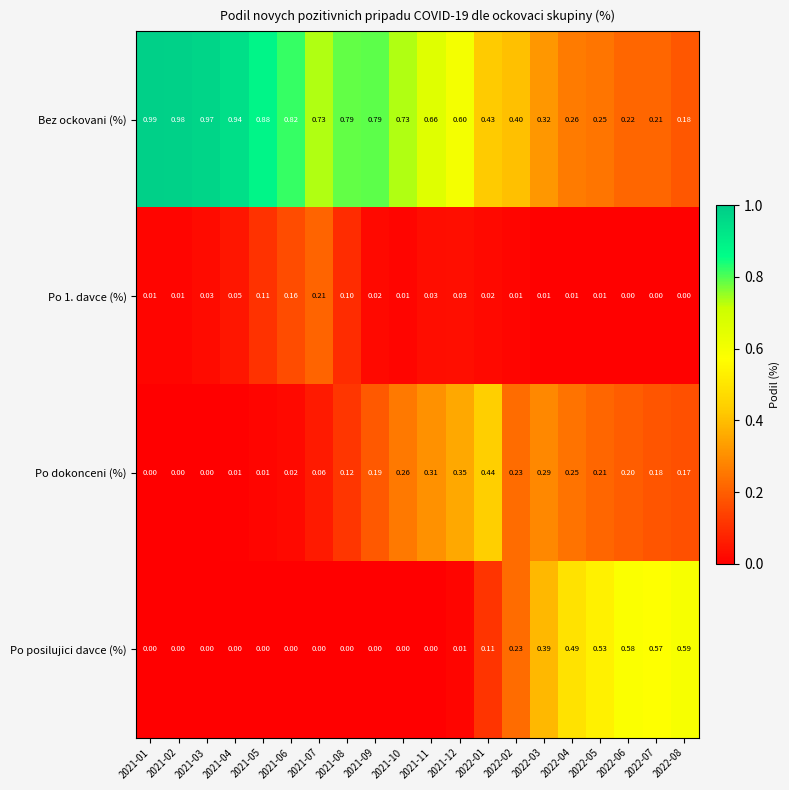

Which series has the largest range (max minus min)?

Bez ockovani (%)